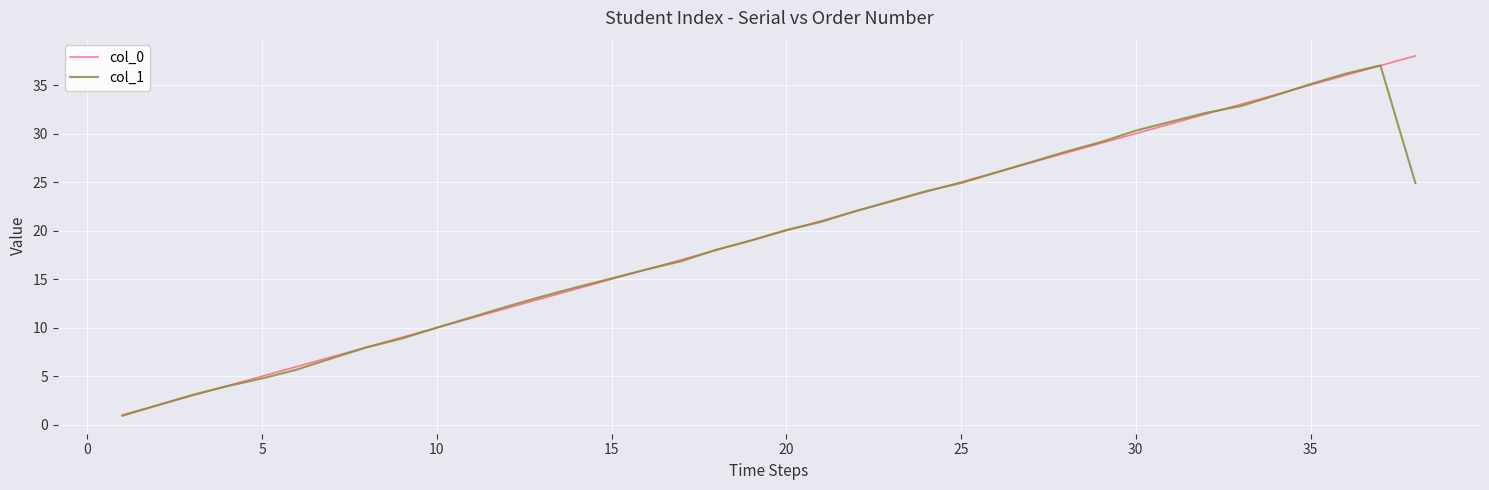

Rank the series by their maximum value, from highest to lowest.

col_0, col_1